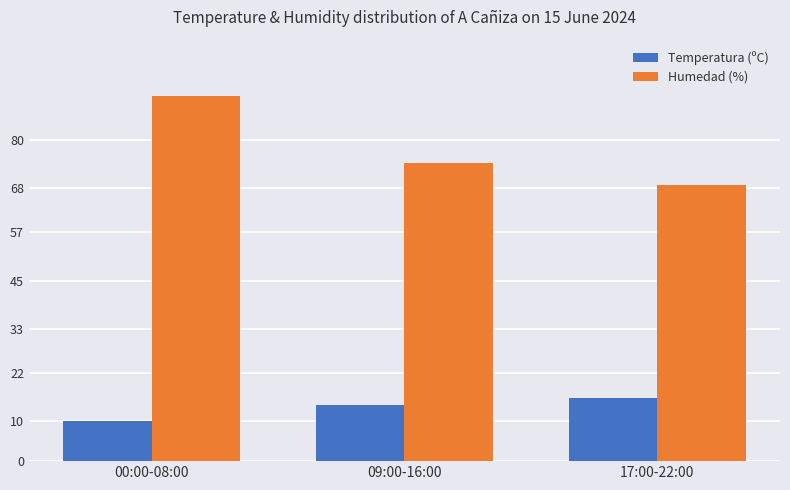

How many data points does each series have?

3